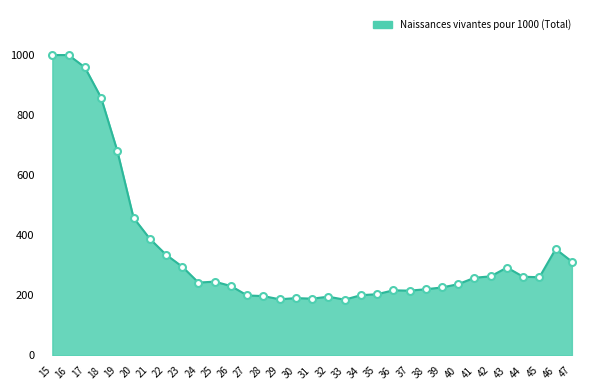

What is the greatest value displayed?

1000.0